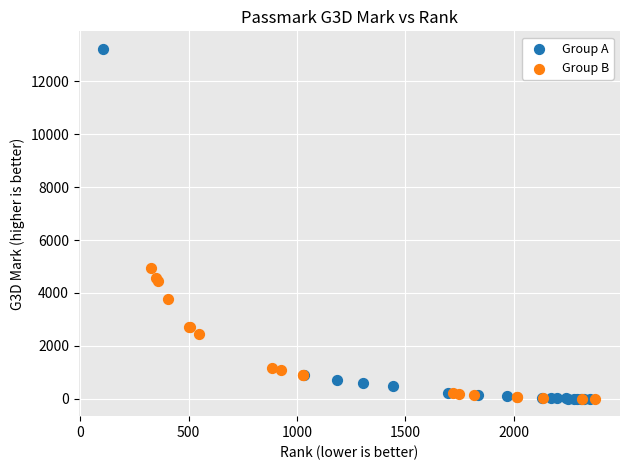

Which series contains the highest Y value?

Group A